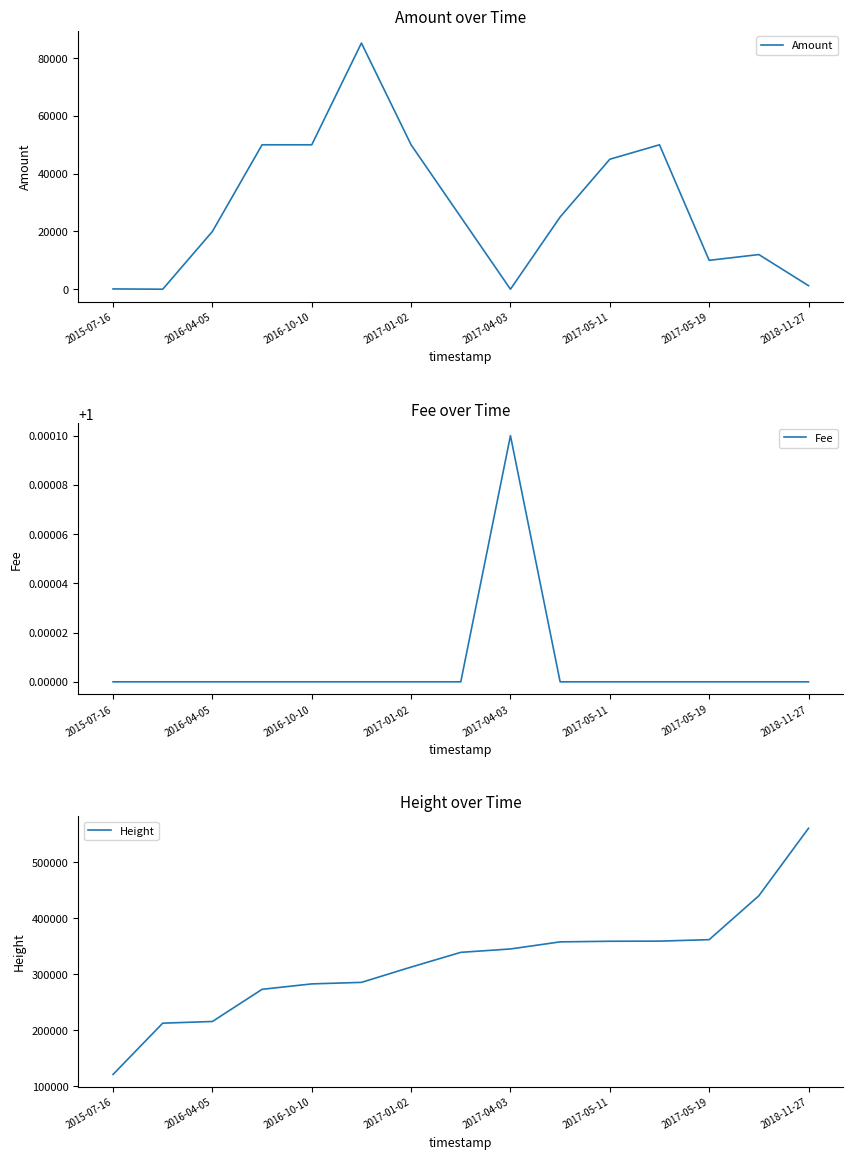

True or false: Fee has a value of 1.0 at 2018-11-27.

True